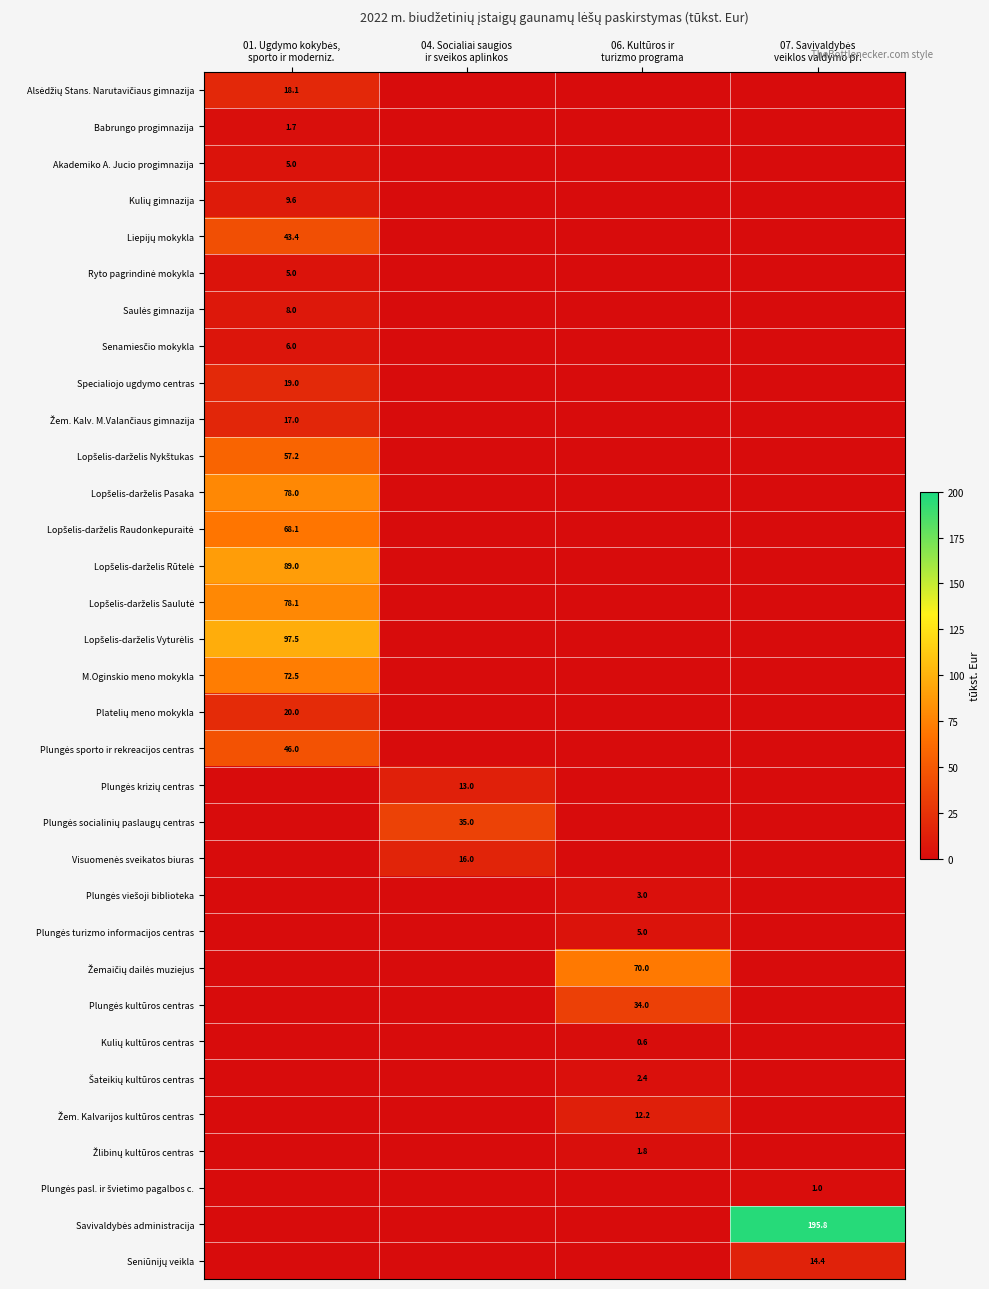

Is the value of Kulių gimnazija at 07. Savivaldybės veiklos valdymo pr. greater than the value of Šateikių kultūros centras at 04. Socialiai saugios ir sveikos aplinkos?

No